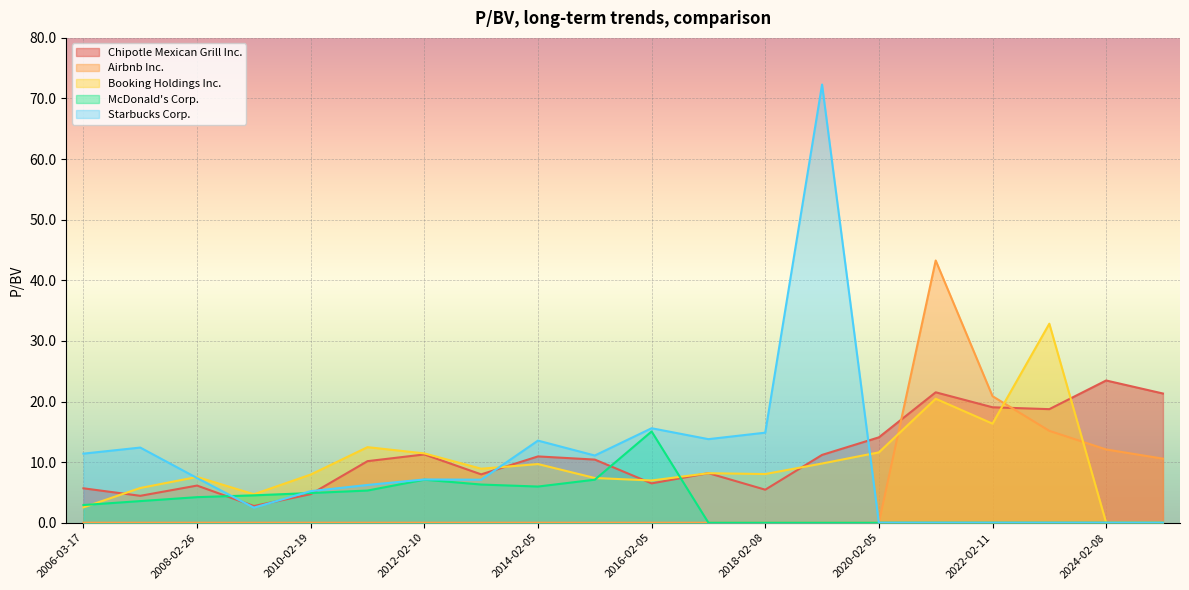

What is the highest value of the Booking Holdings Inc. series?

32.8